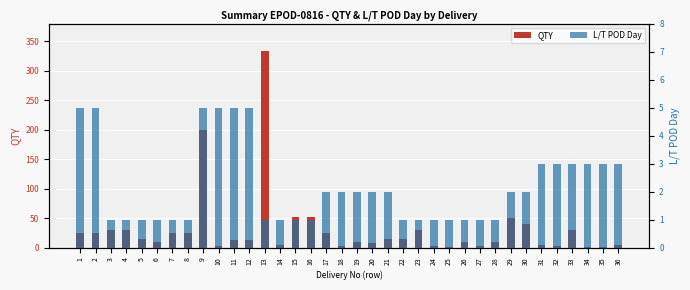

What is the average value of the QTY series?

31